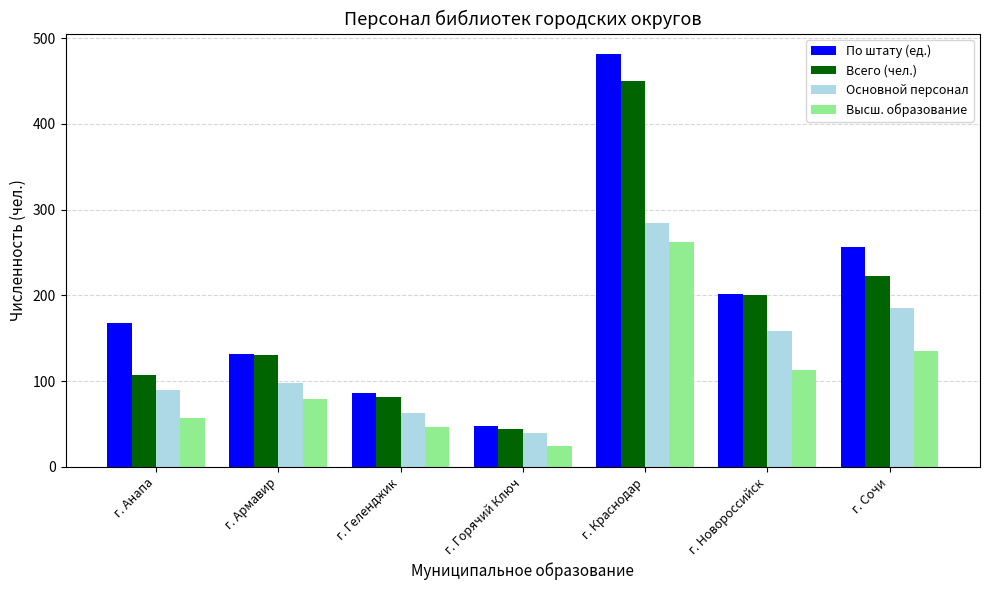

List the series in order of their overall mean, lowest first.

Высш. образование, Основной персонал, Всего (чел.), По штату (ед.)